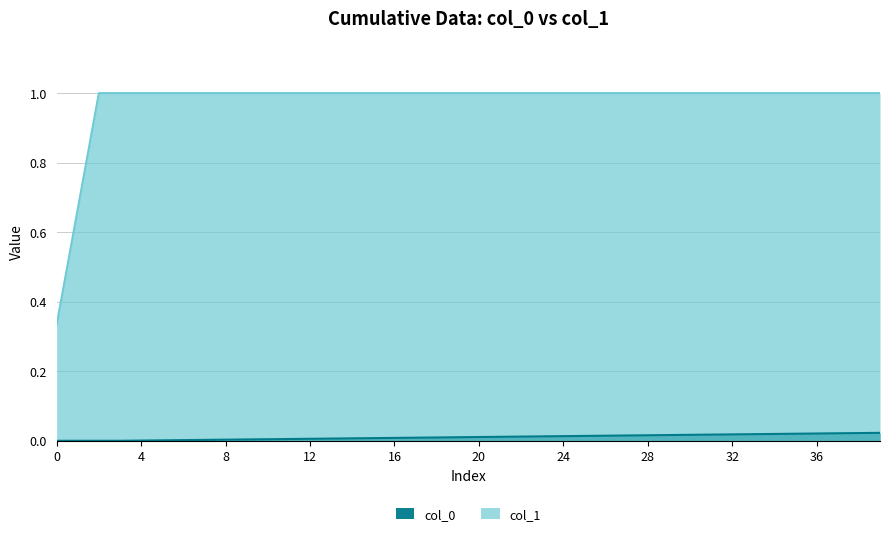

True or false: col_0 has more than 2 points higher than both neighbors.

False